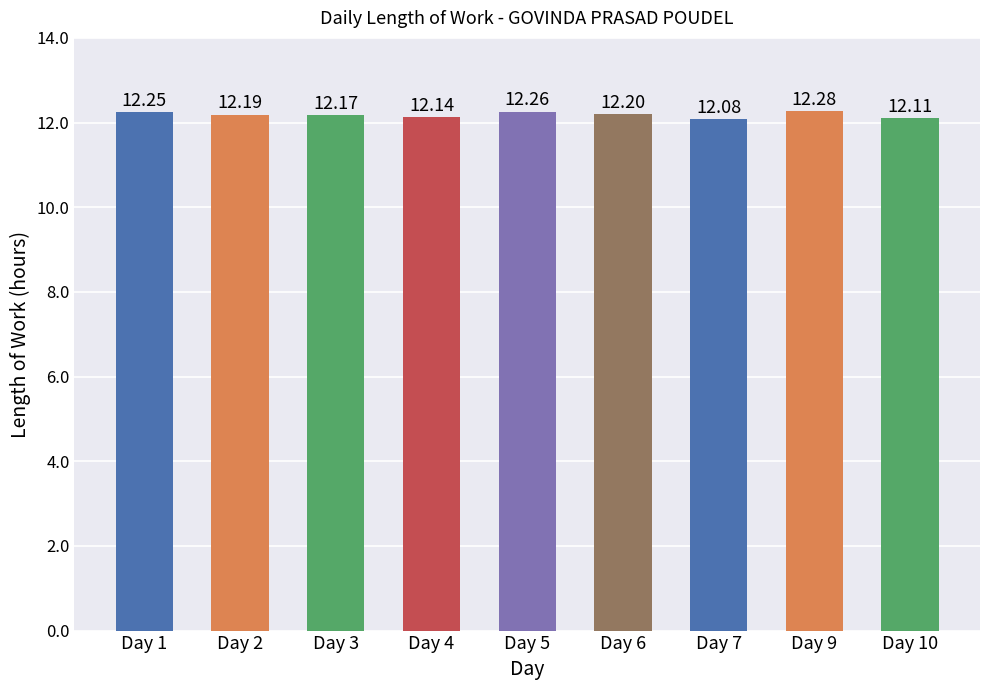

Read the value at Day 6.

12.2